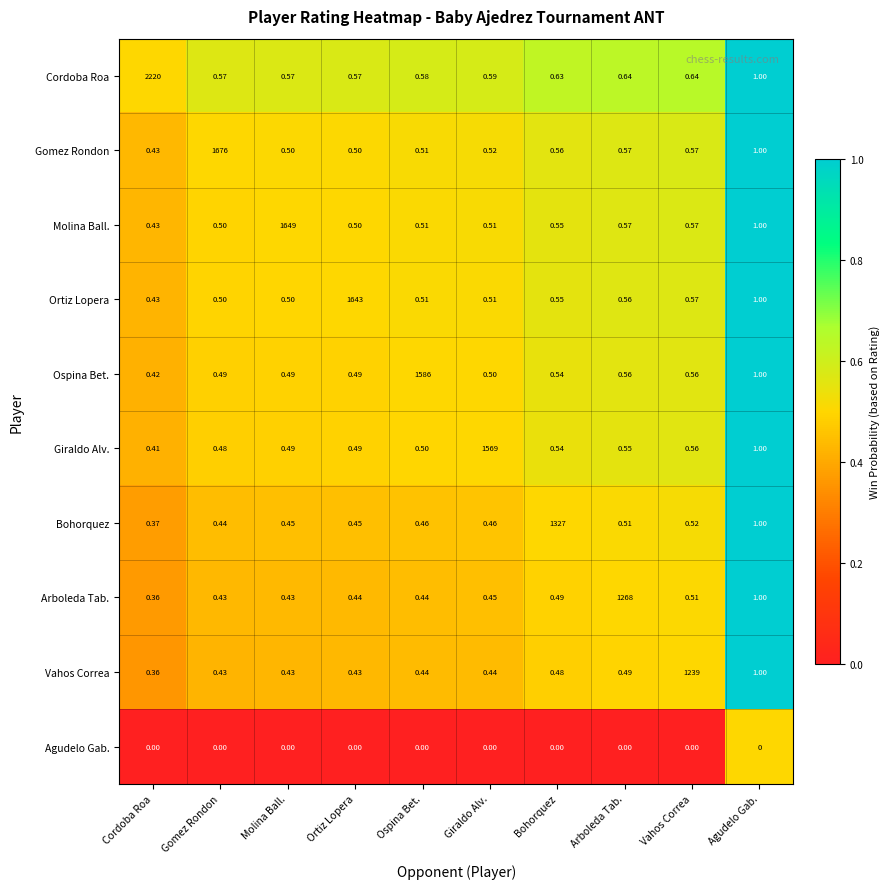

Which series changed the most between Bohorquez and Vahos Correa?

Bohorquez